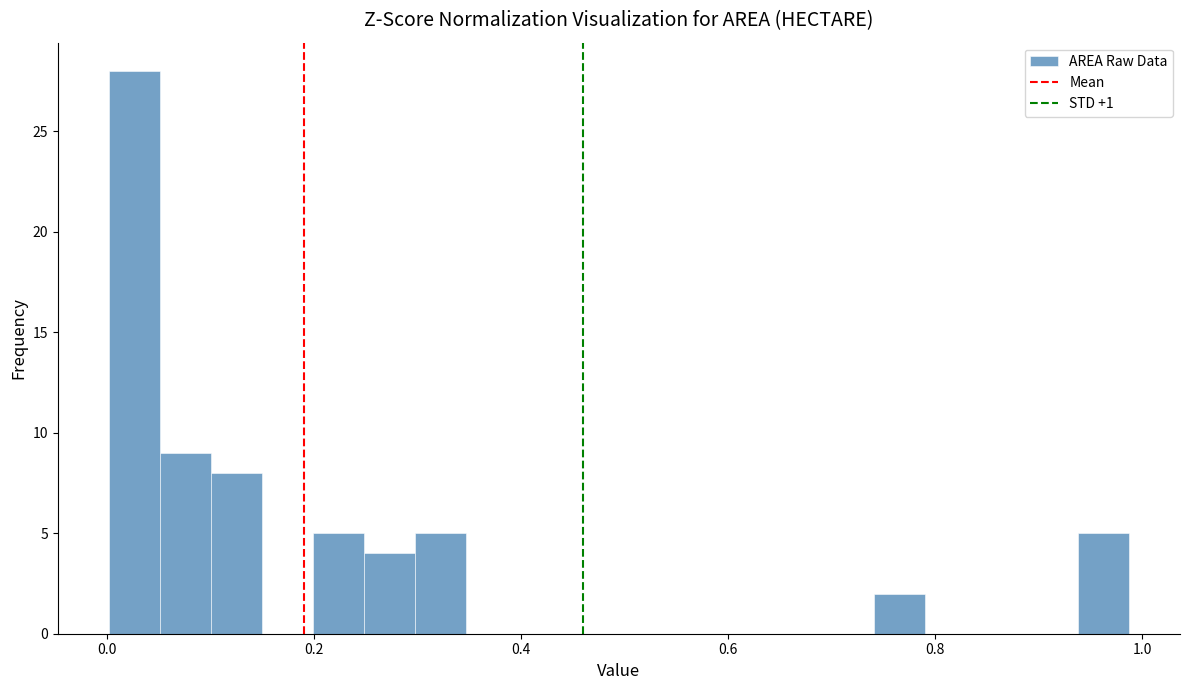

Read against the x-axis, roughly where is the centre of the tallest bar?

0.02